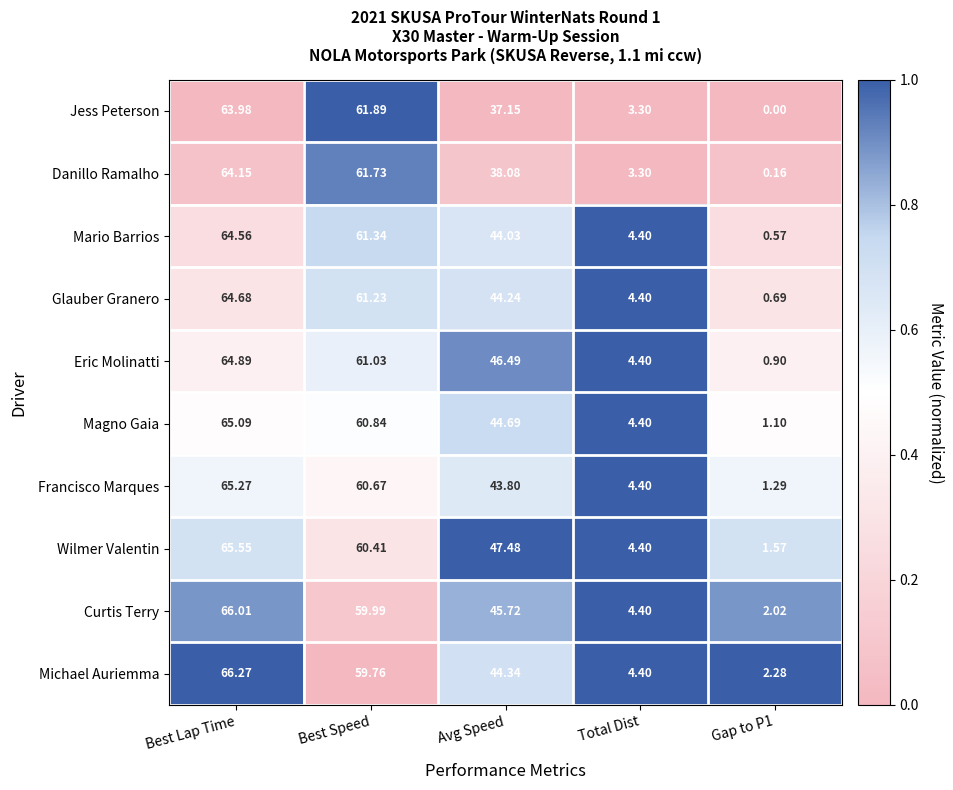

Which series changed the most between Best Lap Time and Total Dist?

Michael Auriemma